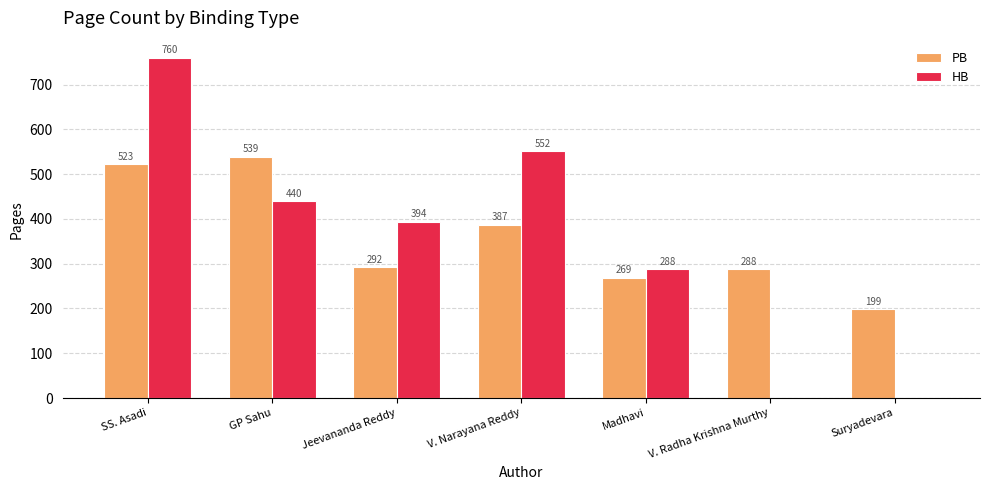

What is the maximum value for PB?

539